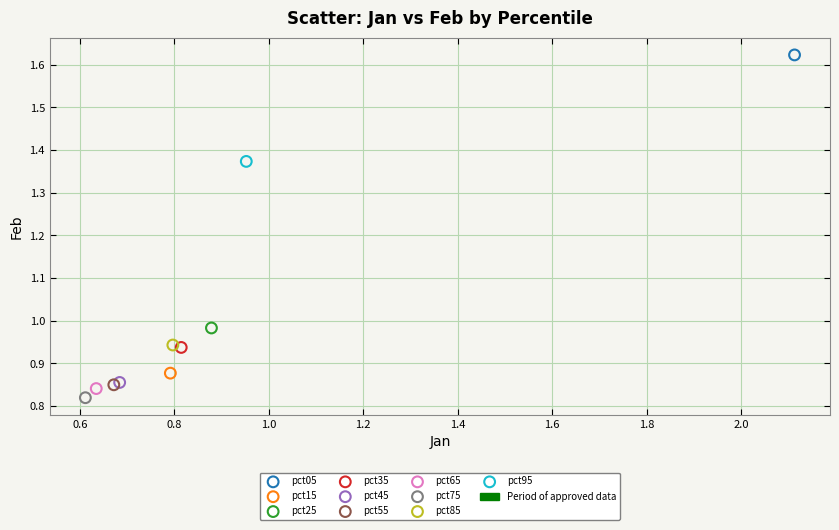

Which series contains the lowest Y value?

pct75